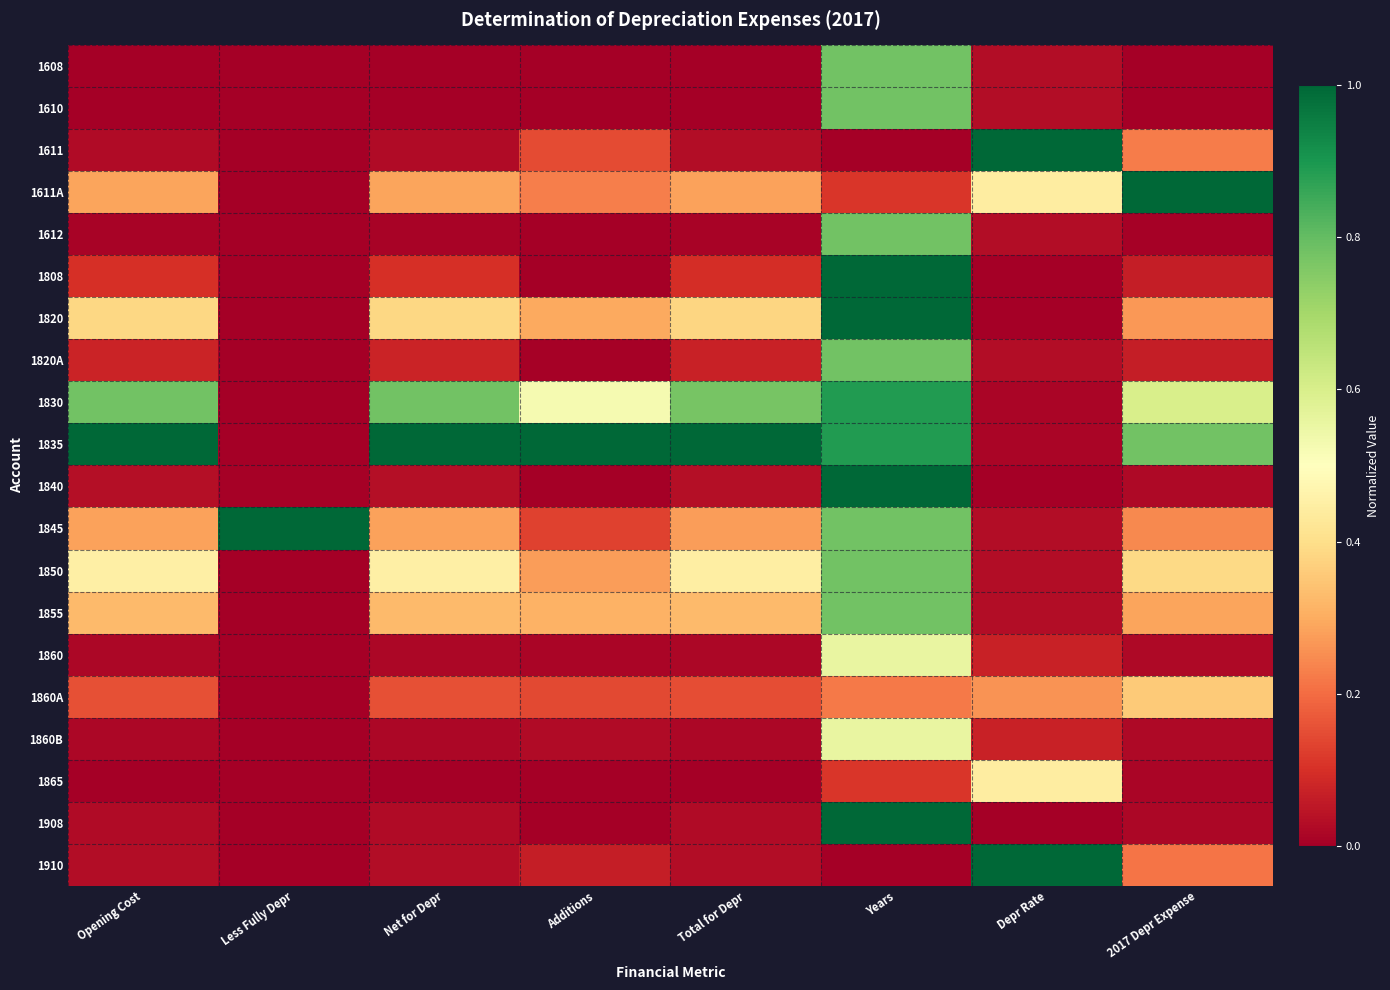

Rank the series at Net for Depr from lowest to highest value.

1610, 1865, 1608, 1612, 1860, 1860B, 1908, 1611, 1910, 1840, 1820A, 1808, 1860A, 1845, 1611A, 1855, 1820, 1850, 1830, 1835